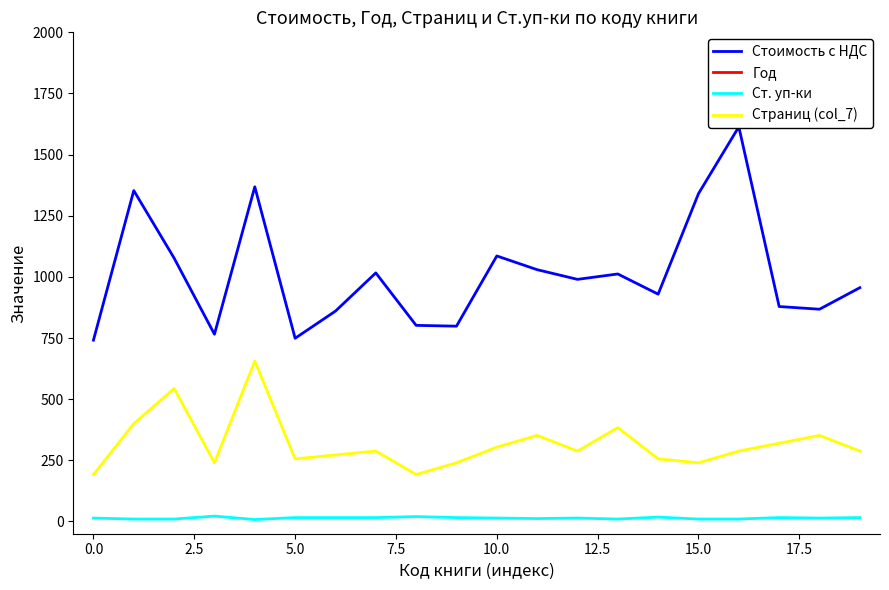

What value does the Страниц (col_7) series have at 16?

288.0